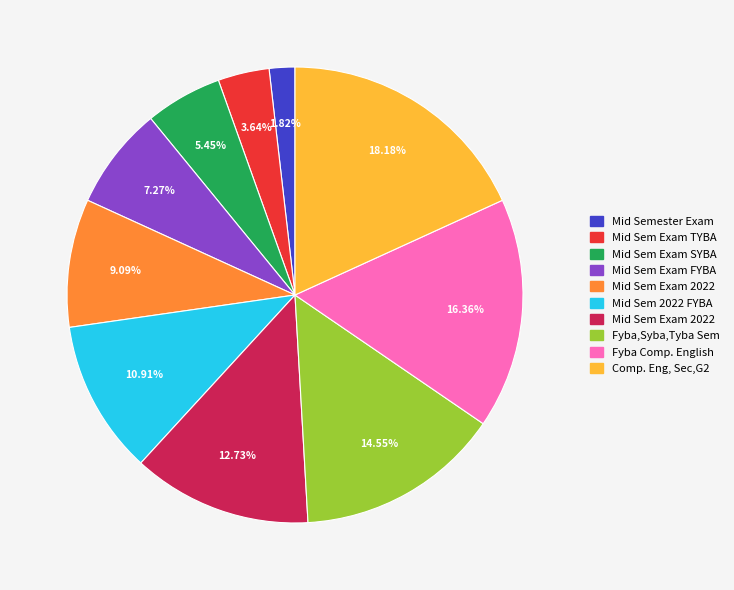

Does any single category account for the majority?

No